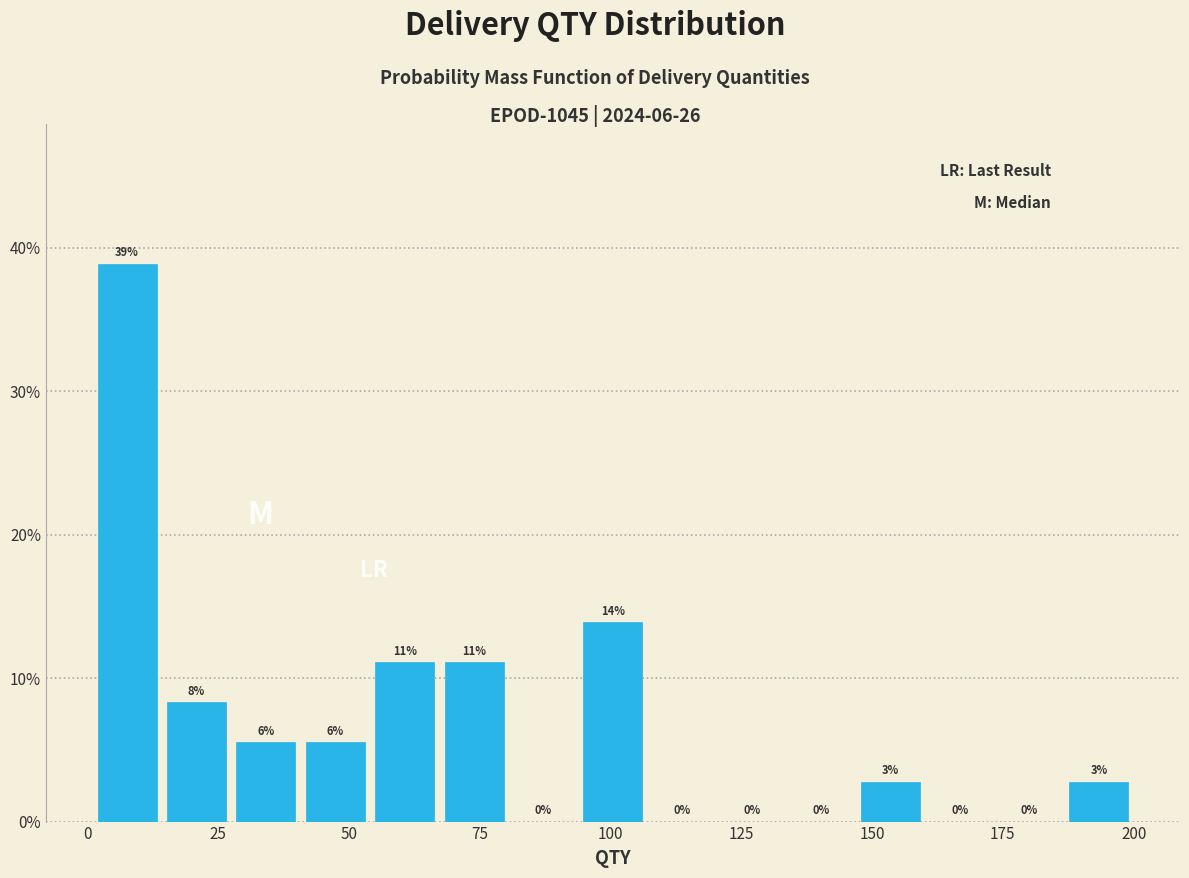

Around what value on the x-axis is the tallest bar? Give the approximate position of its centre, as read against the axis.

10